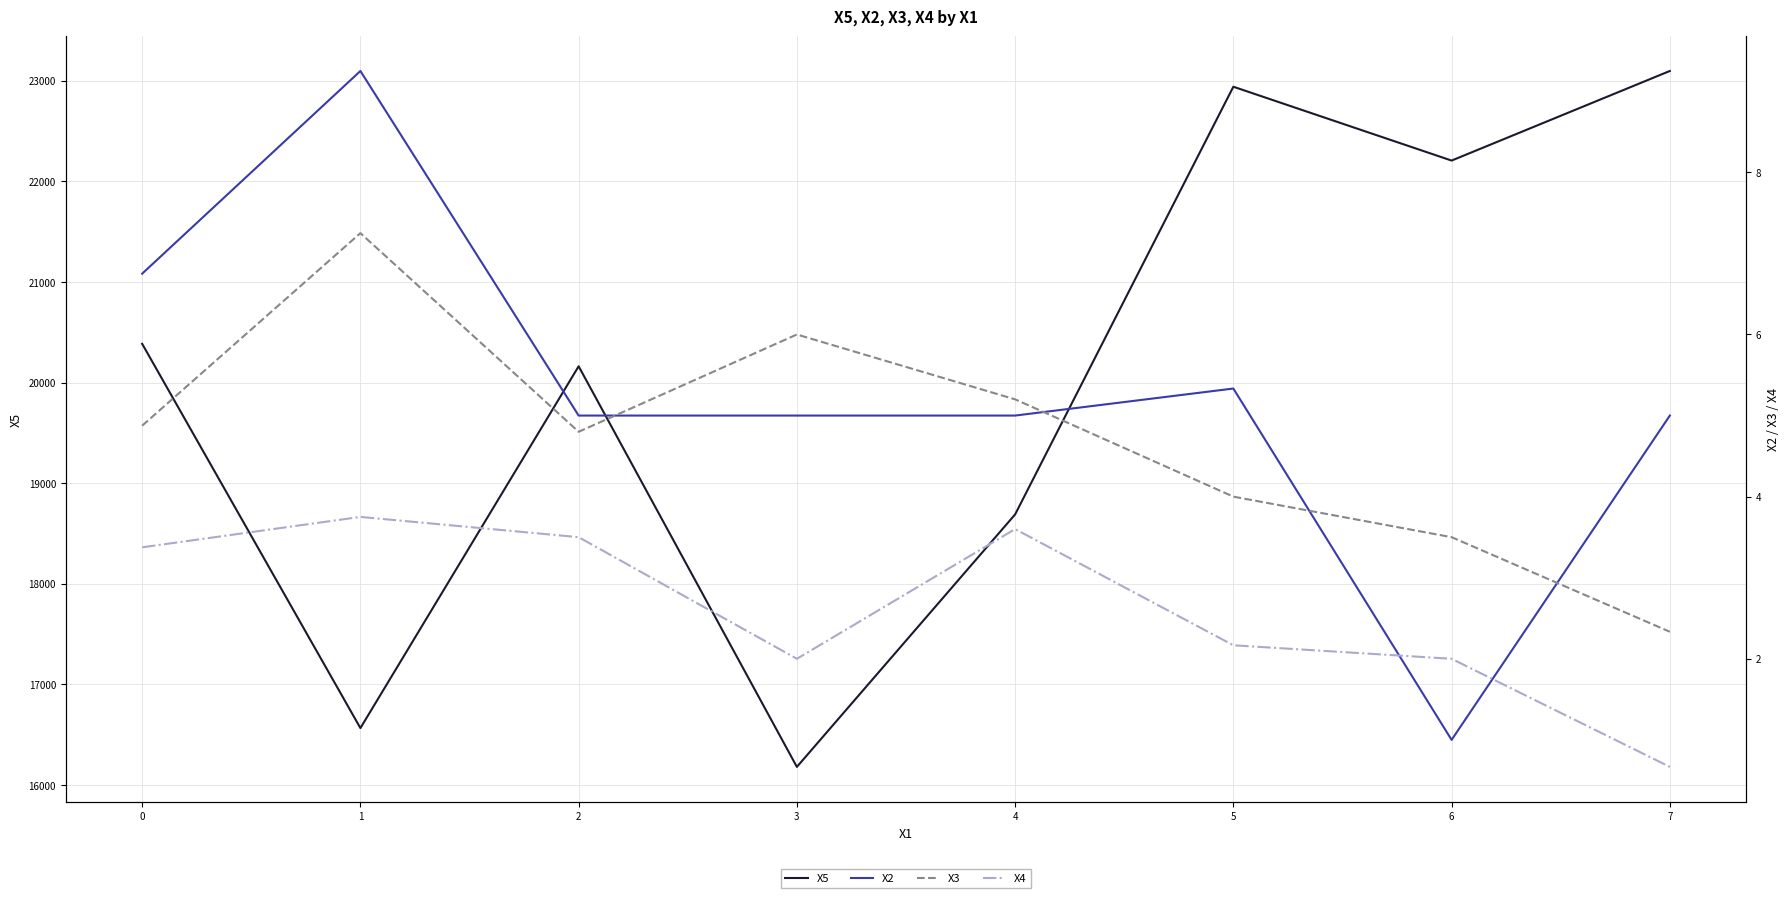

Rank the categories by X5 value from lowest to highest.

3, 1, 4, 2, 0, 6, 5, 7